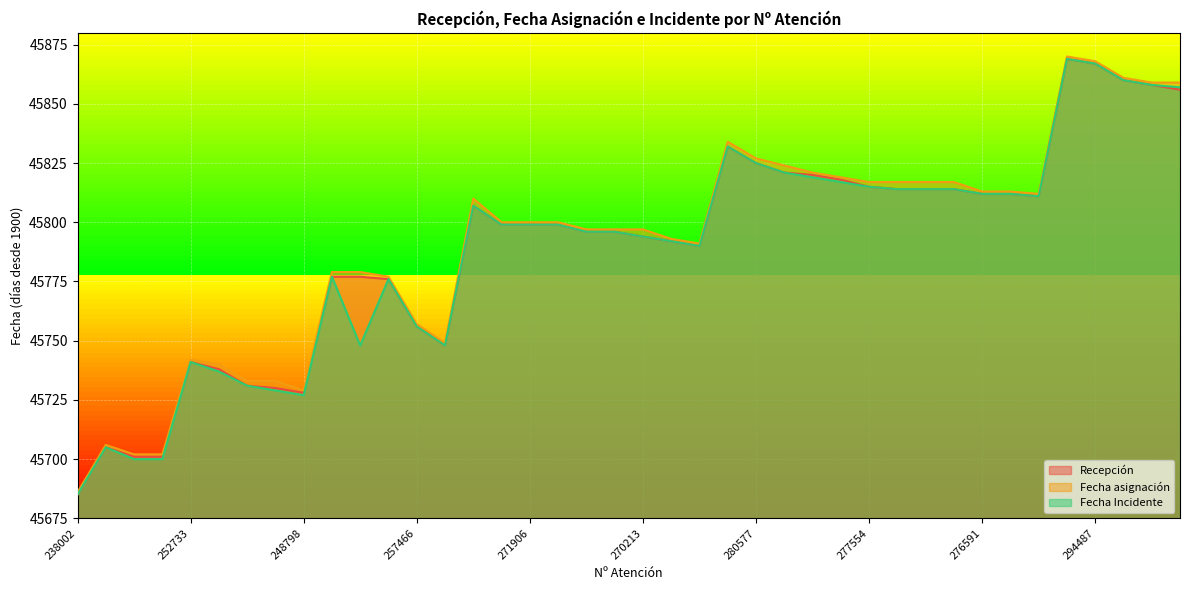

True or false: Recepción has more than 1 points higher than both neighbors.

True